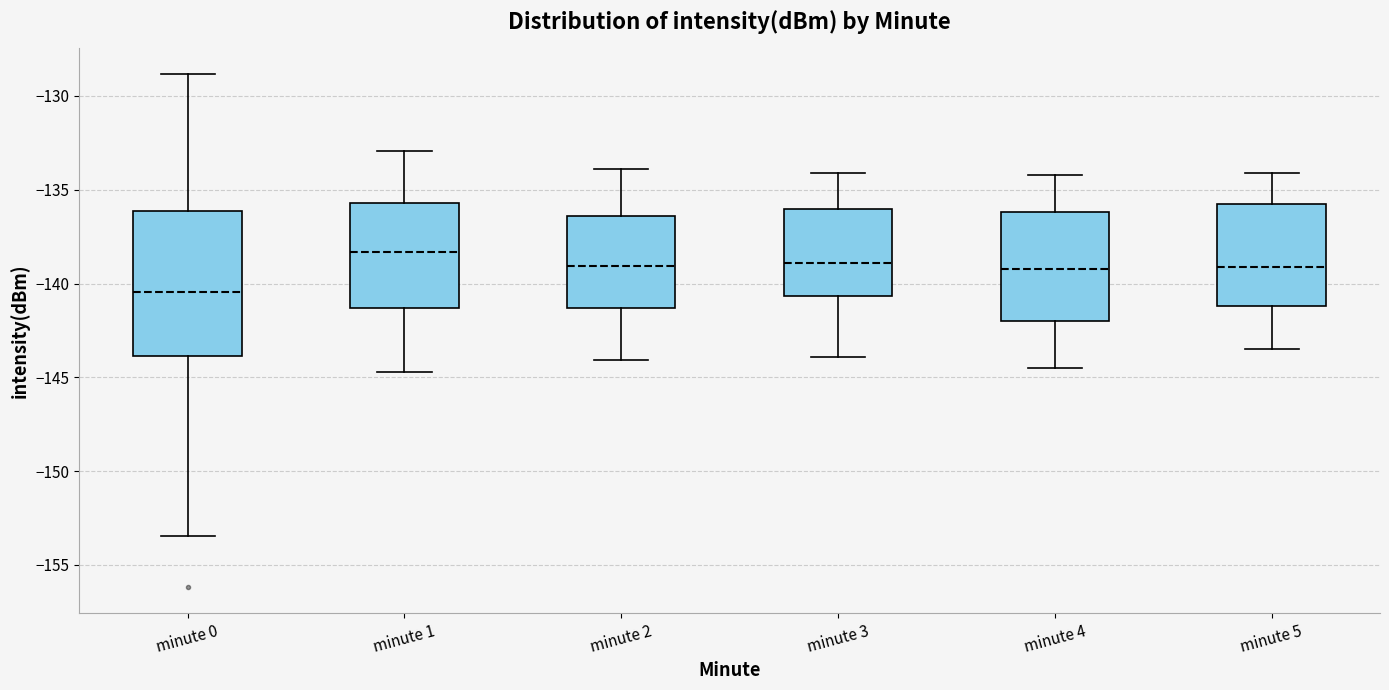

Reading left to right, transcribe this box plot: for each box, give where its median line is, the range the box spans, and where its two whiskers end, as read against the y-axis. The values are not printed on the chart, so give them approximately, as read against the axis.

minute 0: median -140.5, box -144.0 to -136.0, whiskers -153.5 to -129.0
minute 1: median -138.5, box -141.5 to -135.5, whiskers -144.5 to -133.0
minute 2: median -139.0, box -141.5 to -136.5, whiskers -144.0 to -134.0
minute 3: median -139.0, box -140.5 to -136.0, whiskers -144.0 to -134.0
minute 4: median -139.0, box -142.0 to -136.0, whiskers -144.5 to -134.0
minute 5: median -139.0, box -141.0 to -136.0, whiskers -143.5 to -134.0